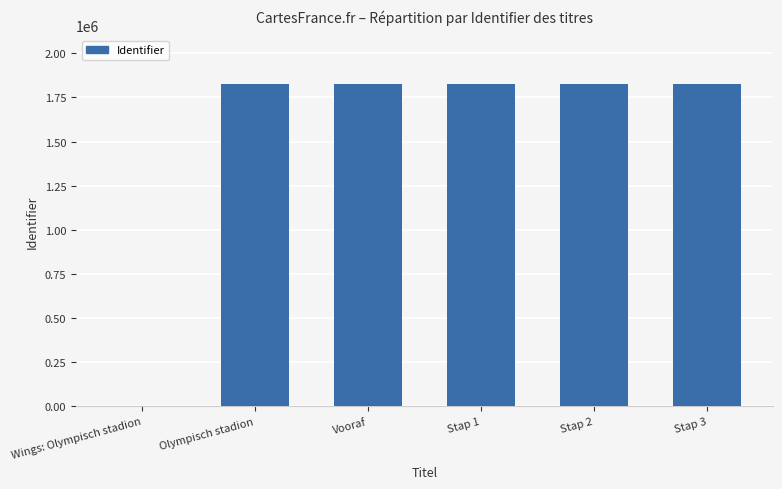

Approximately how many times larger is the value at Stap 3 compared to Stap 2?

1.0